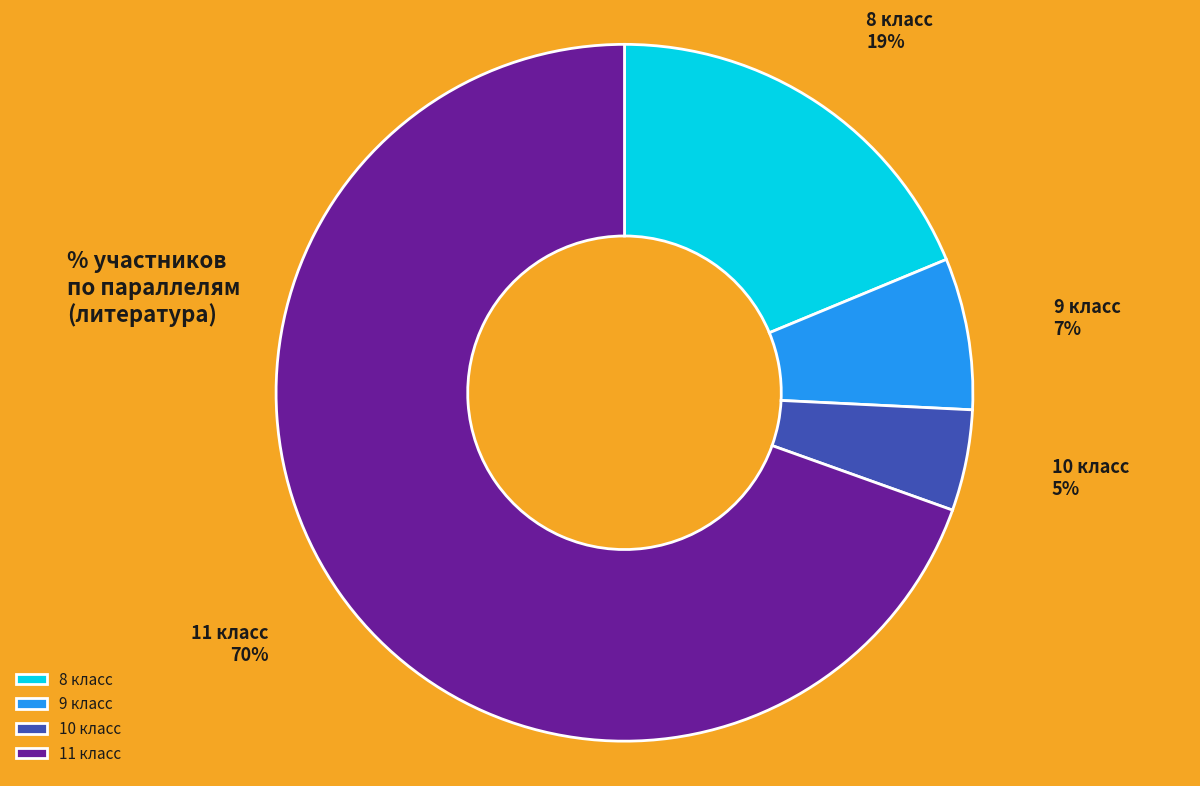

The 8 класс slice represents 9% of the pie. True or false?

False